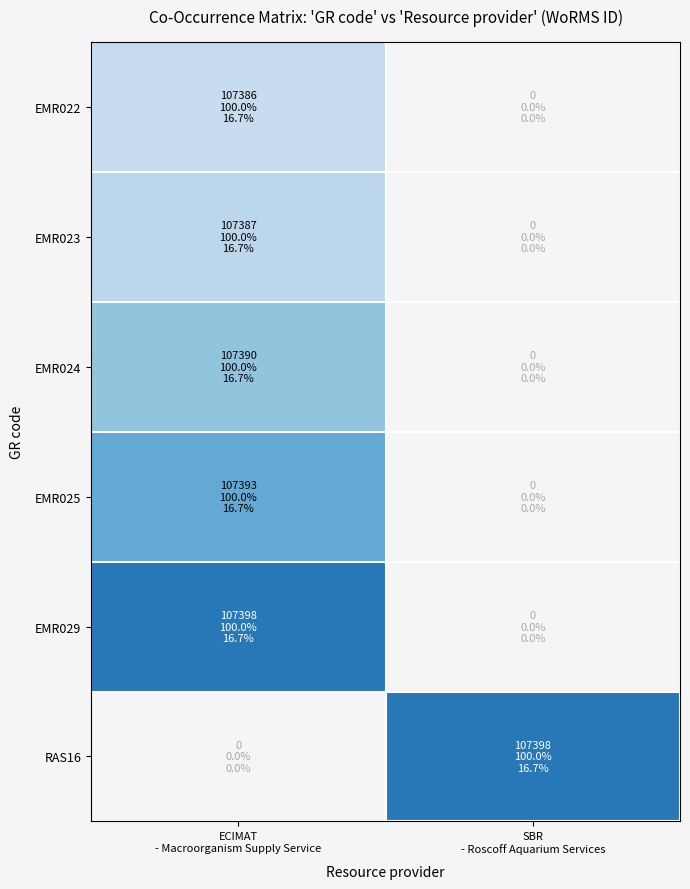

List the labels in order of EMR023 value, largest first.

ECIMAT - Macroorganism Supply Service, SBR - Roscoff Aquarium Services